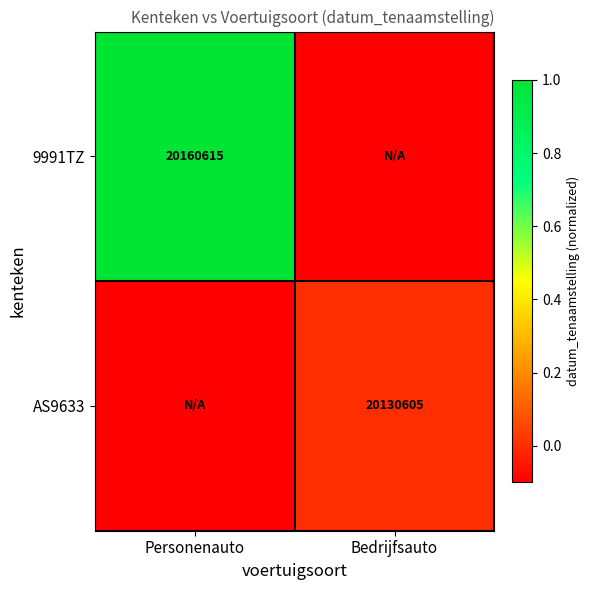

The value of 9991TZ at Personenauto is 20160615.0. True or false?

True